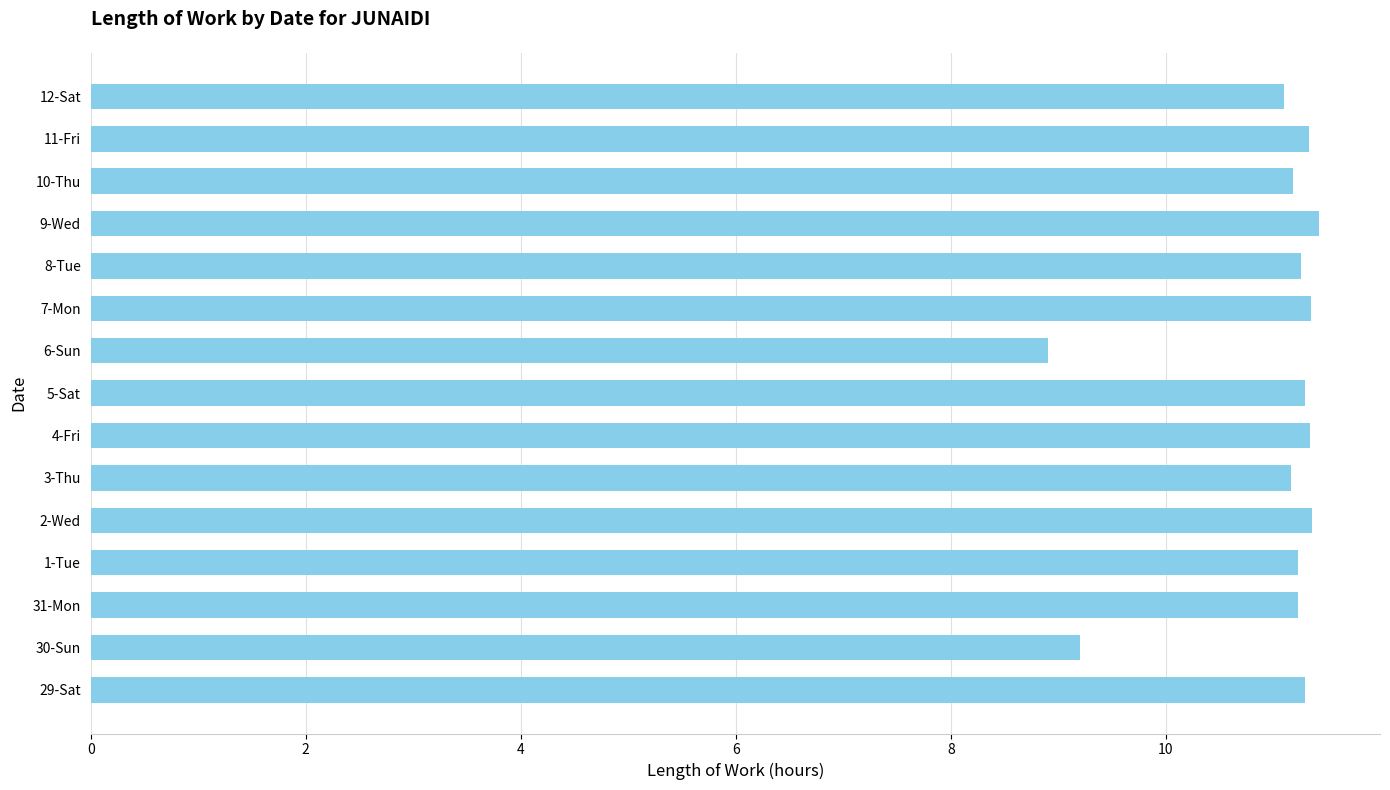

Where is the data nearest to the value 10?

30-Sun